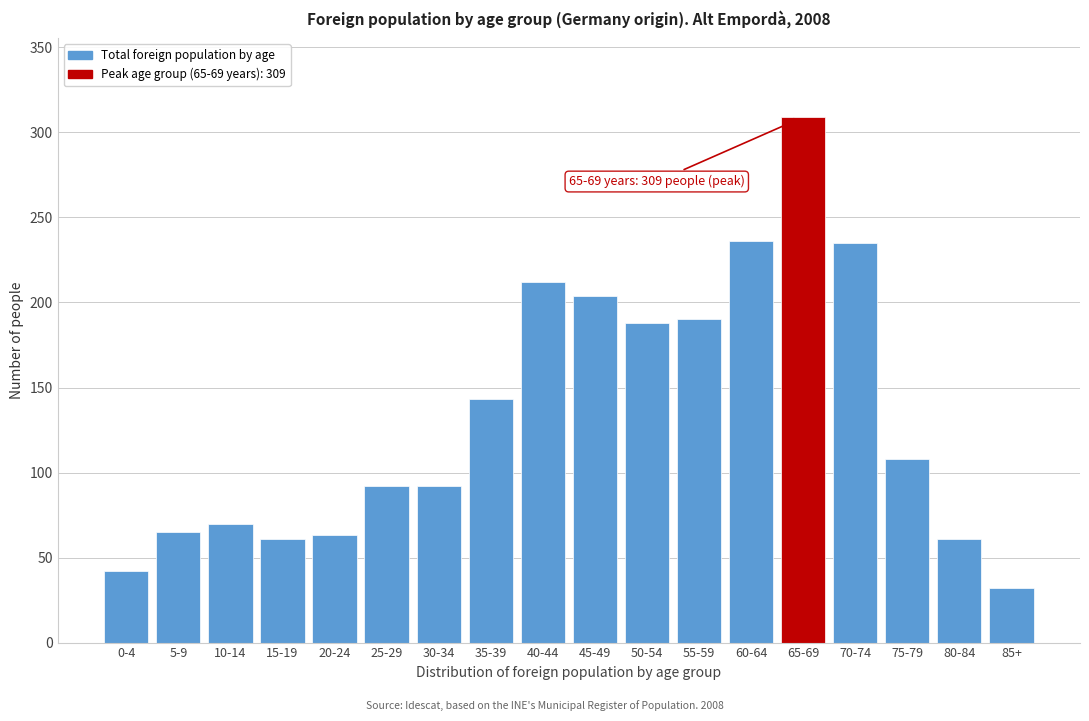

What is the change in value from 0-4 to 45-49?

+162